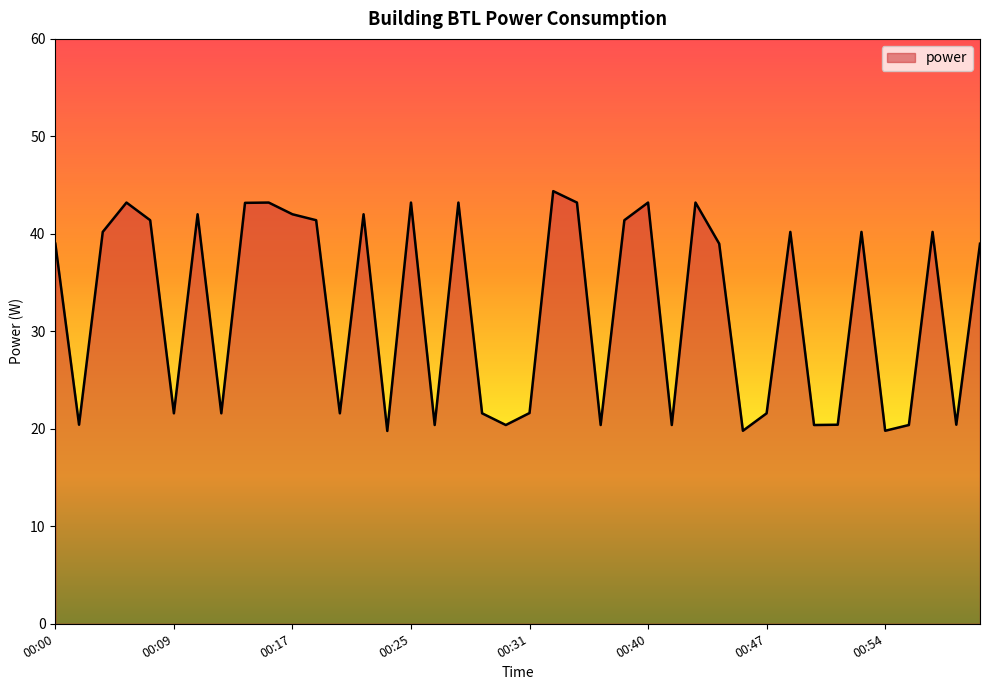

What is the sum of all values?

1290.6